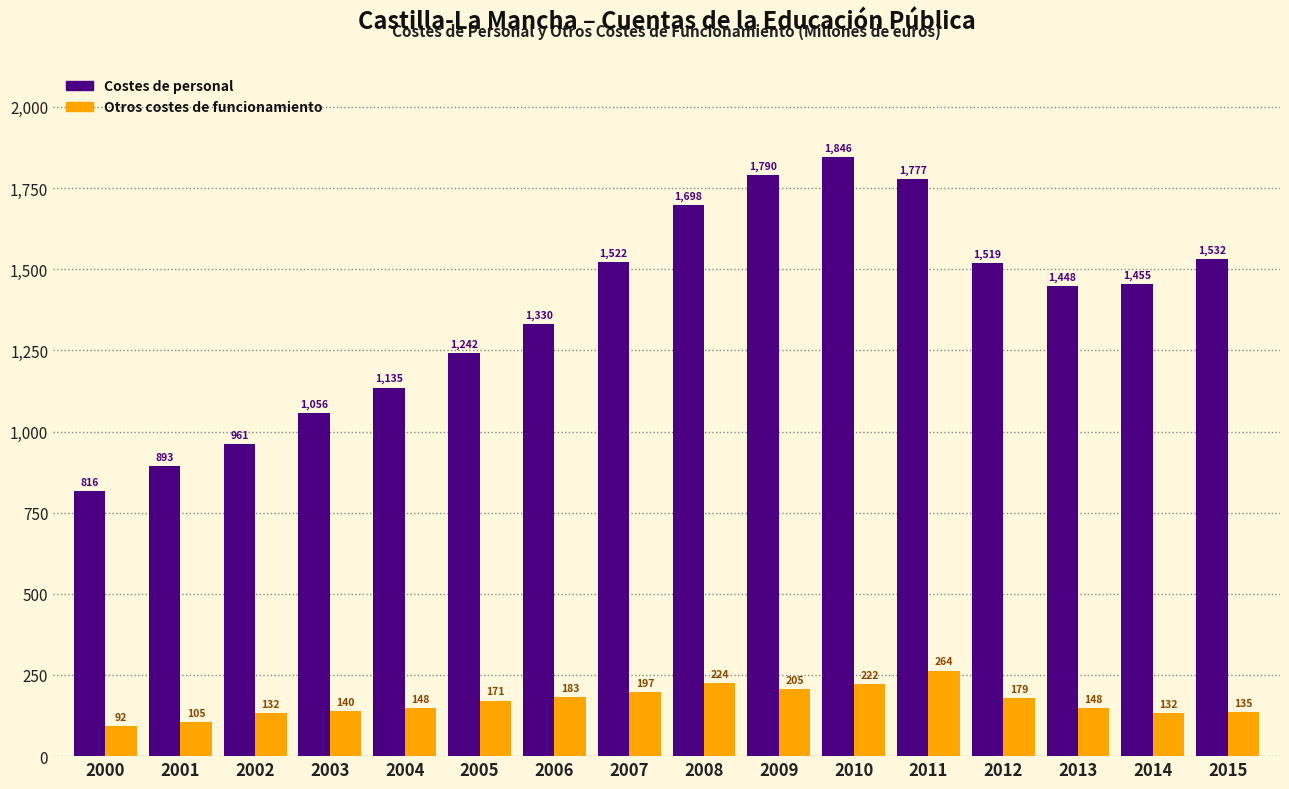

Where does the Costes de personal series first go above 1455?

2007